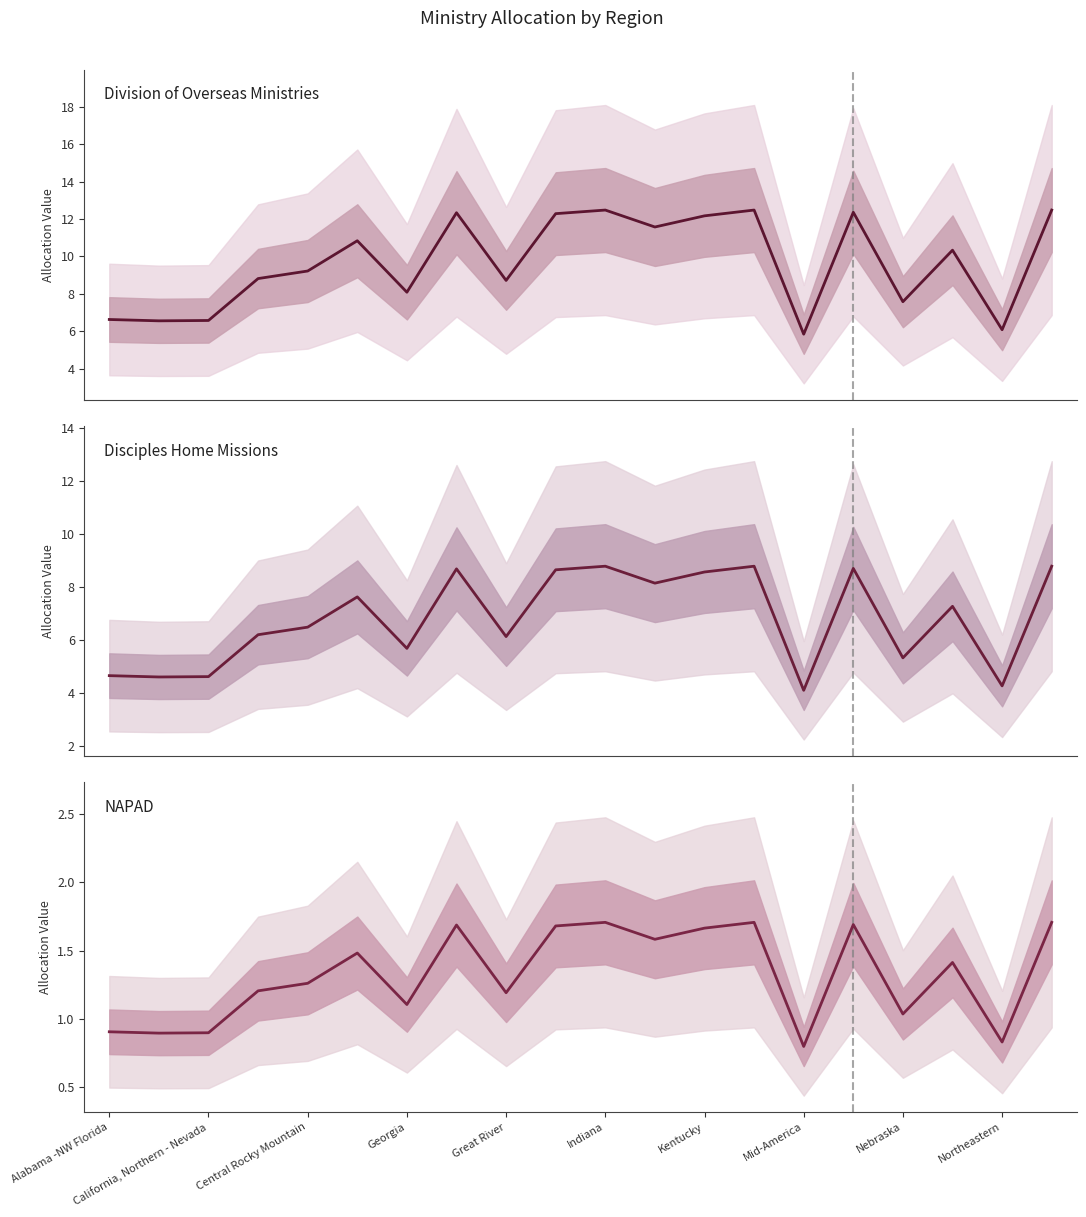

What is the minimum value for NAPAD?

0.8